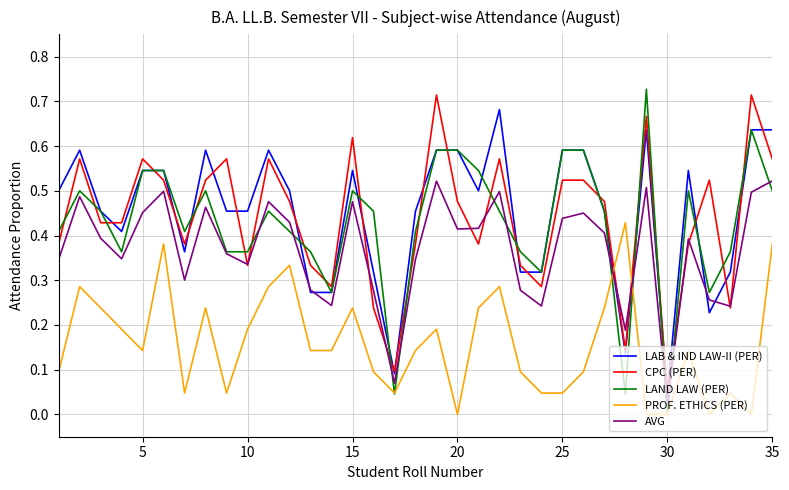

Which series has the largest total across all categories?

LAB & IND LAW-II (PER)